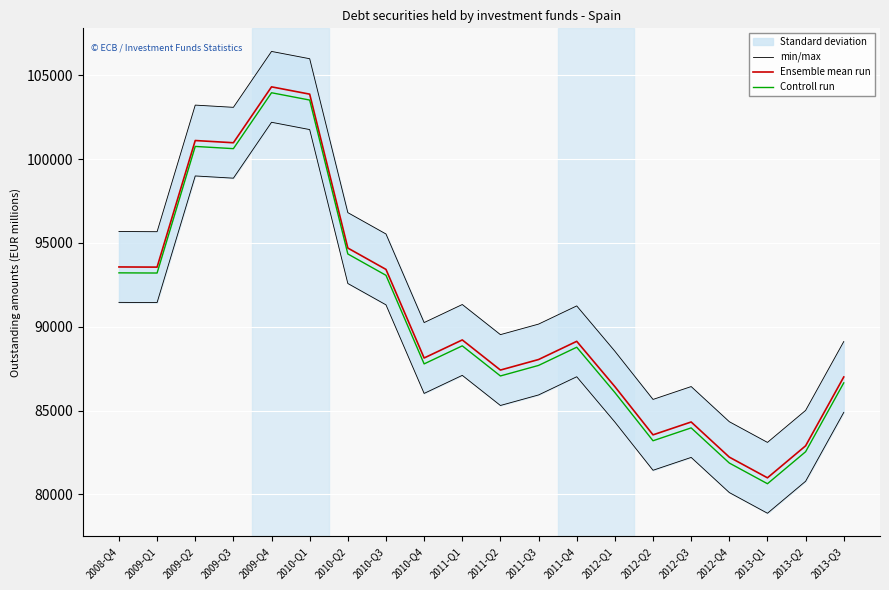

Rank the series at 2011-Q2 from highest to lowest value.

min/max, Ensemble mean run, Controll run